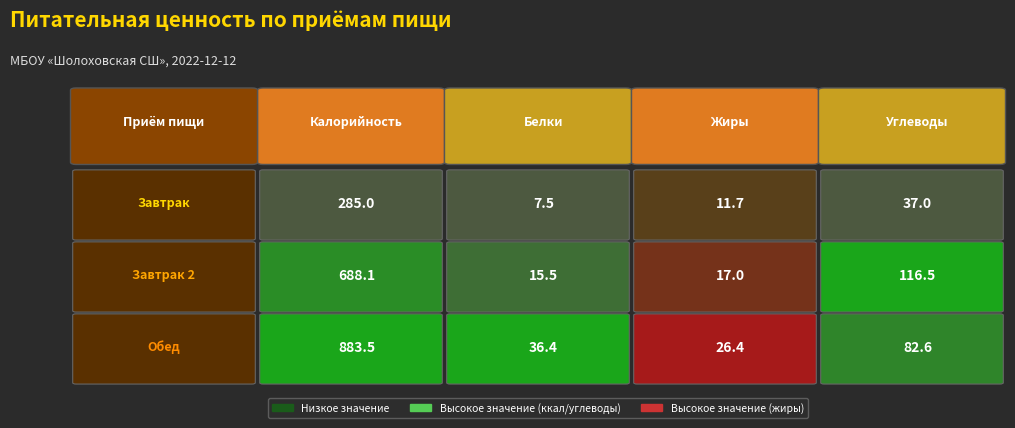

How many data points does each series have?

4